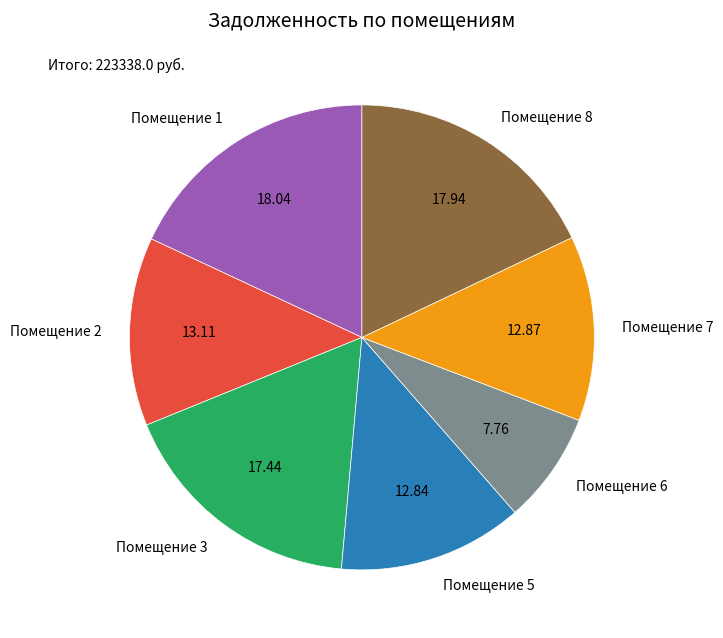

Is there any slice that represents more than half of the pie?

No